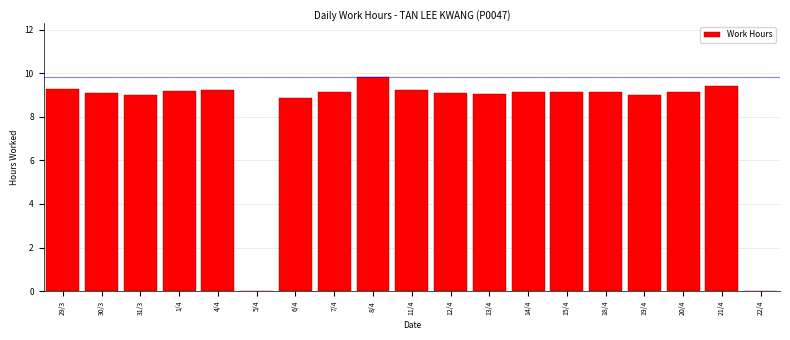

What is the sum of all values?

155.9